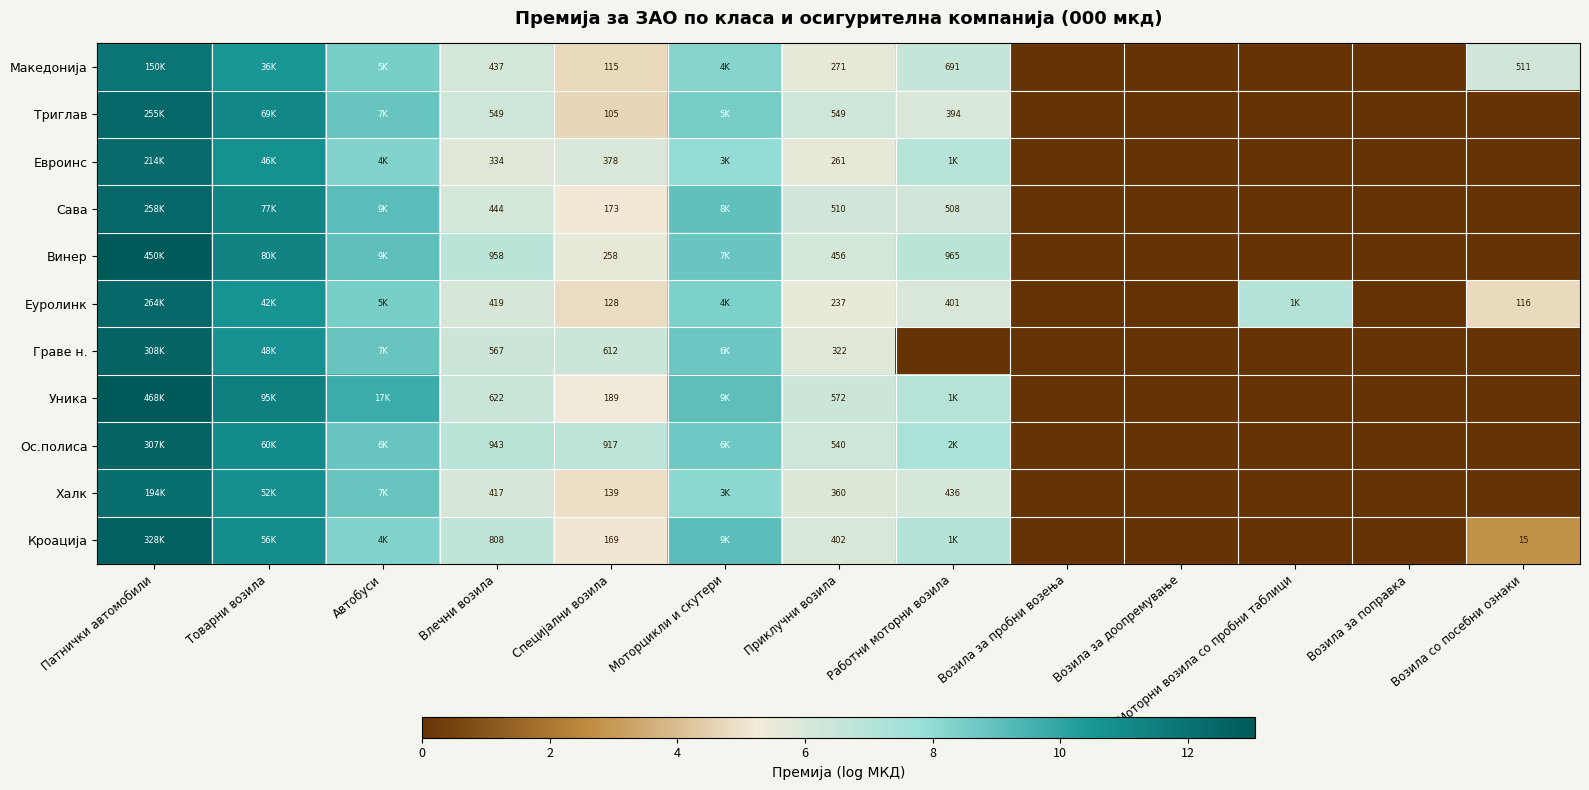

What is the sum of all Уника values?

68.3